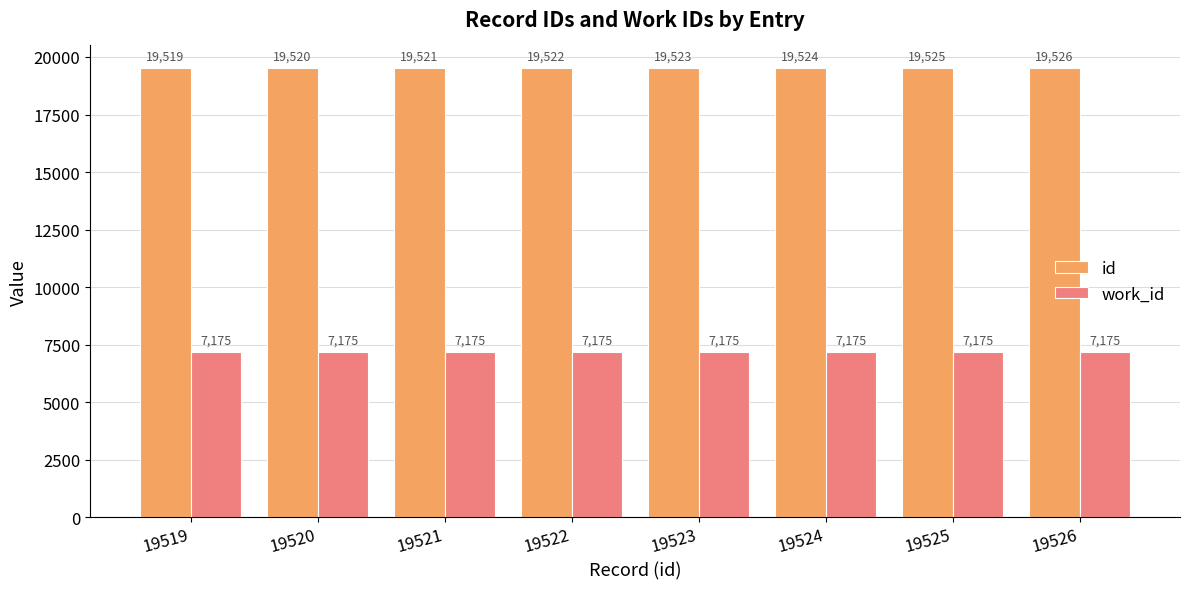

Reading left to right, transcribe all the data shown in this chart.

id: 19519=19519	19520=19520	19521=19521	19522=19522	19523=19523	19524=19524	19525=19525	19526=19526
work_id: 19519=7175	19520=7175	19521=7175	19522=7175	19523=7175	19524=7175	19525=7175	19526=7175